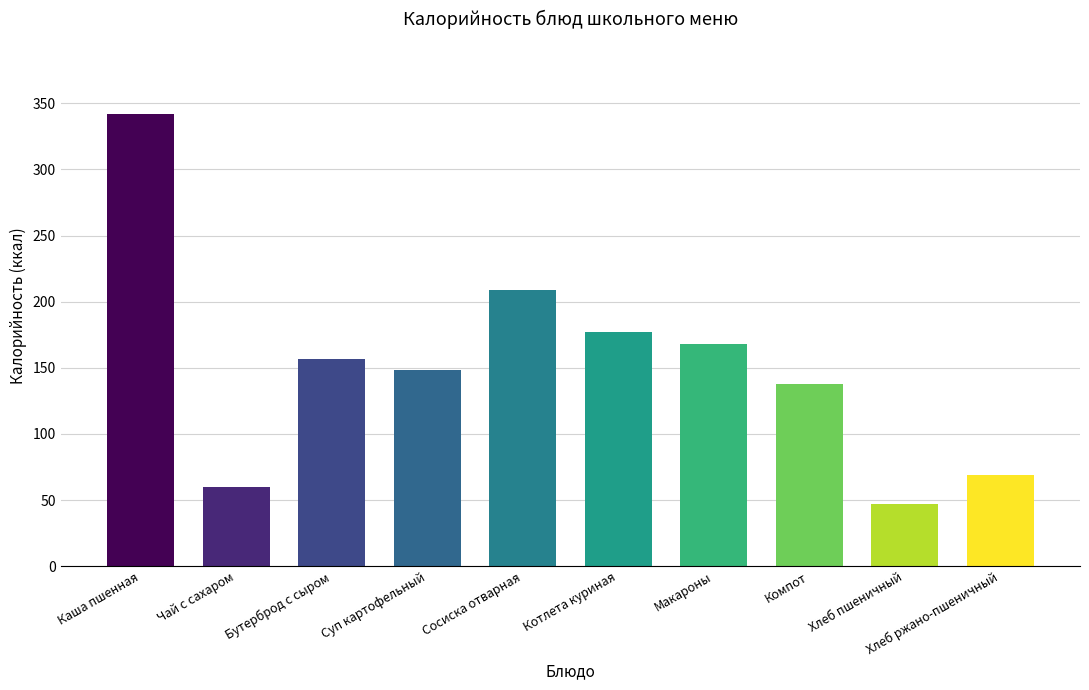

Reading left to right, extract all data points from this chart.

342	60	157	148	209	177	168	138	47	69